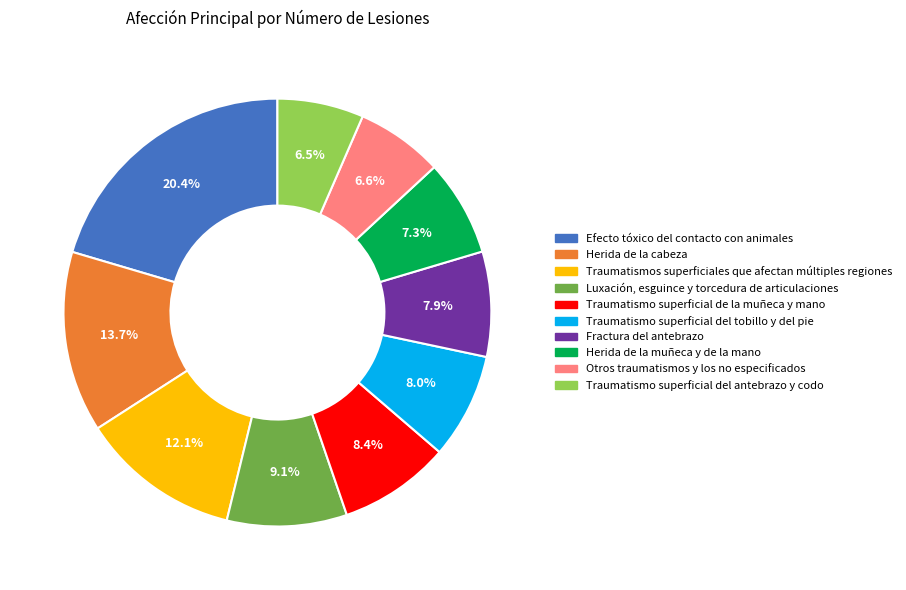

True or false: Traumatismo superficial de la muñeca y mano accounts for 8% of the total.

True